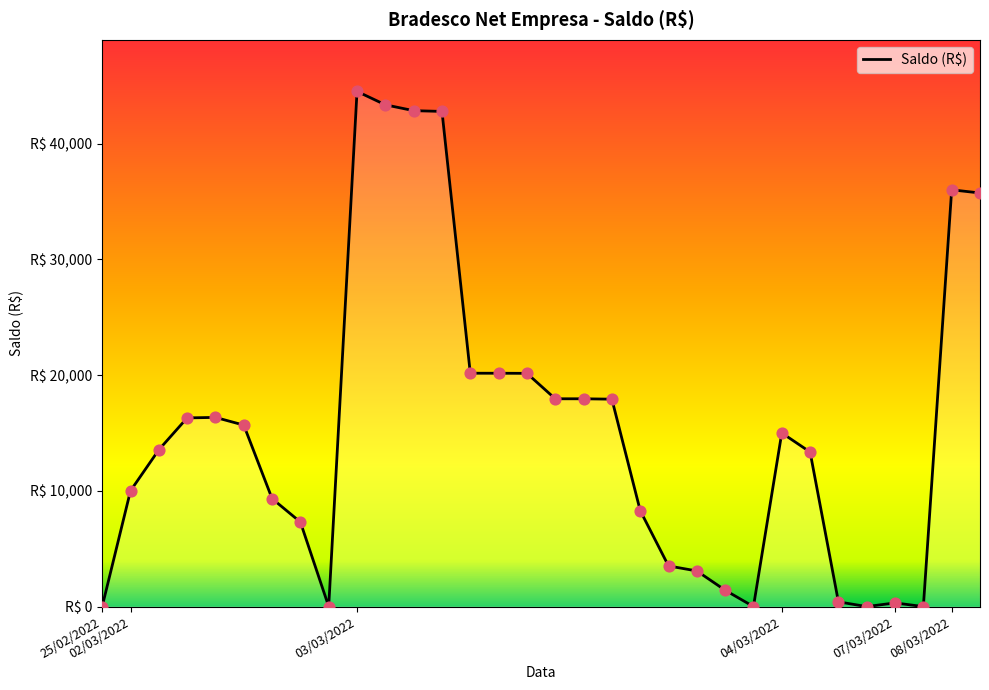

Does the chart have visible grid lines?

No